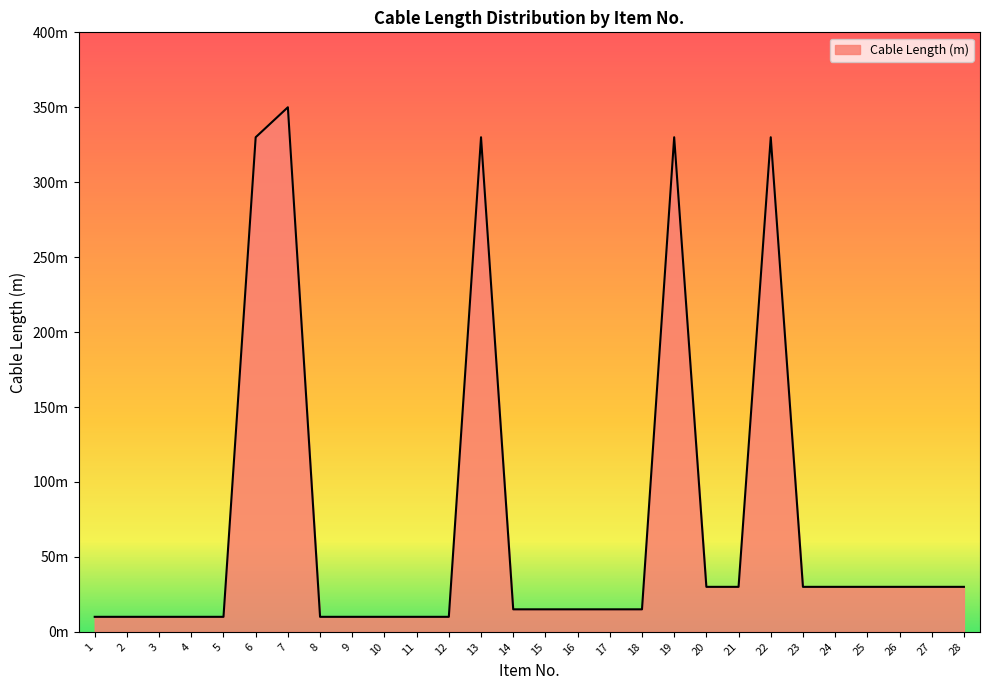

Is this an area chart (filled region under the line)?

Yes